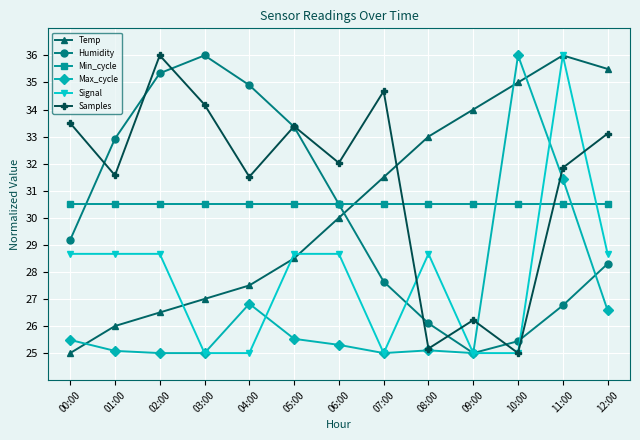

What is the minimum value for Samples?

25.0